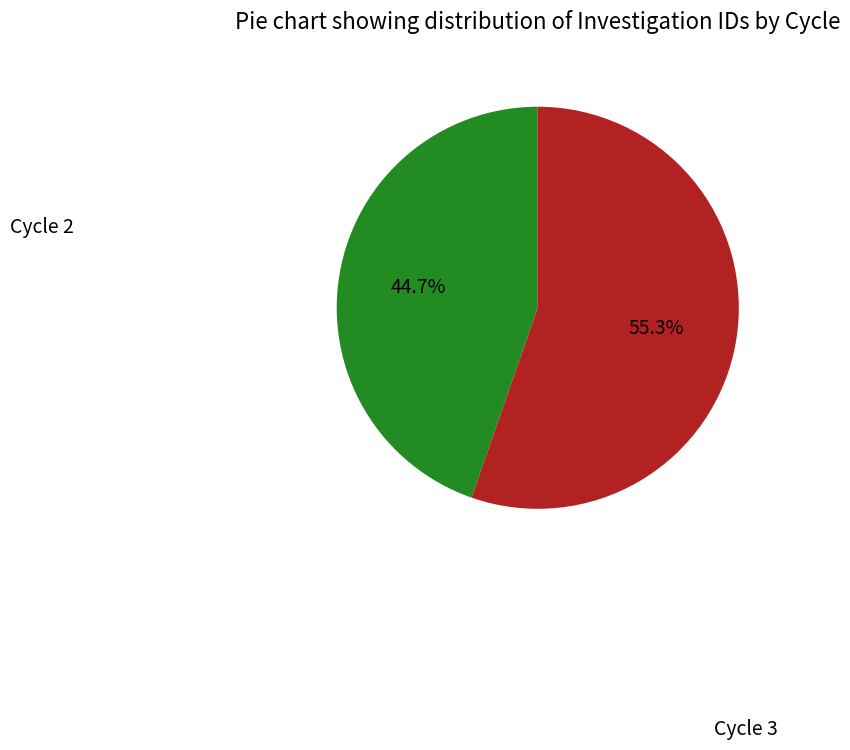

Is there any slice that represents more than half of the pie?

Yes